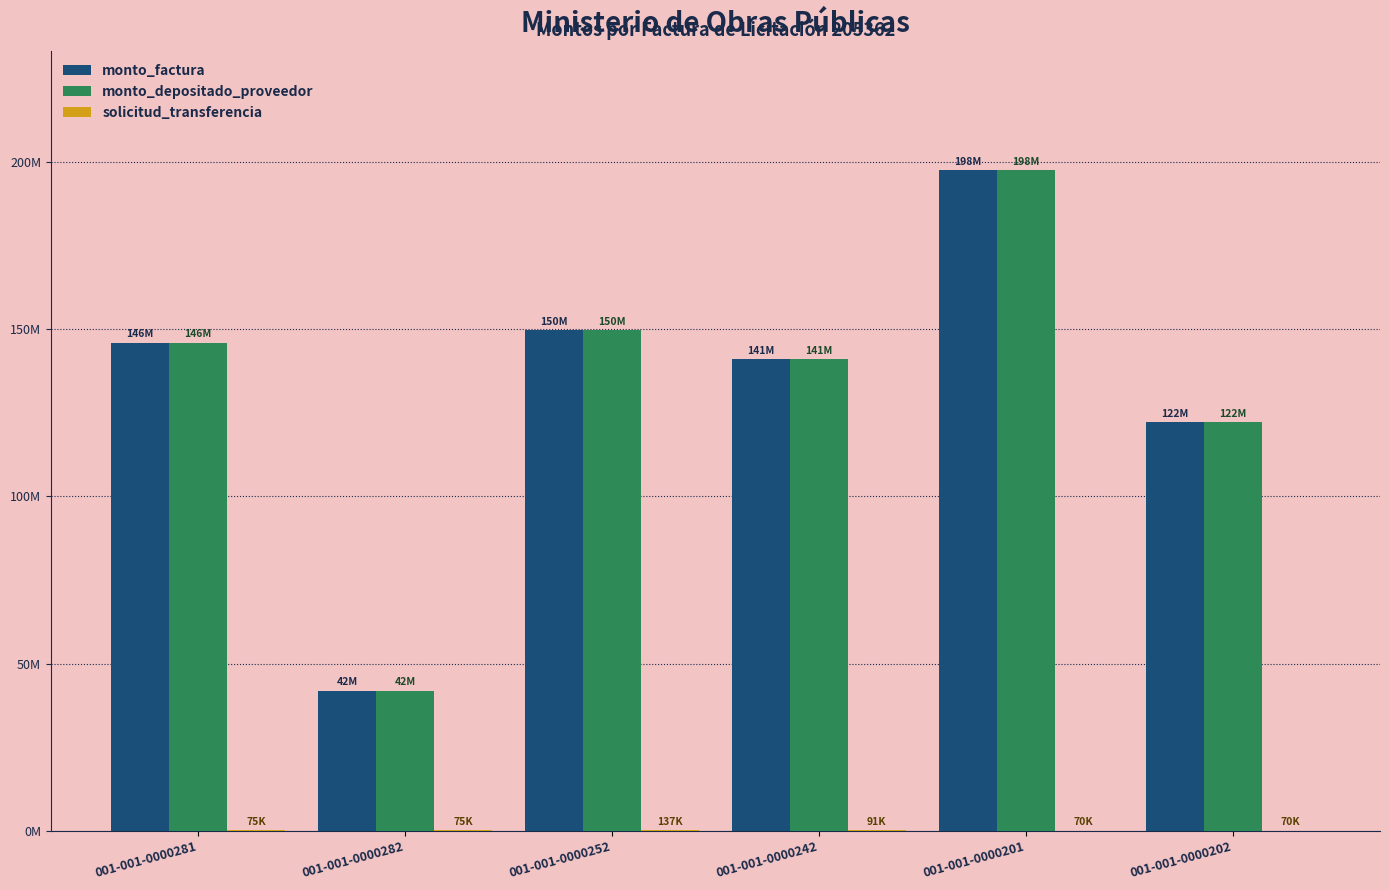

What is the label of the 2nd bar from the right?

001-001-0000201